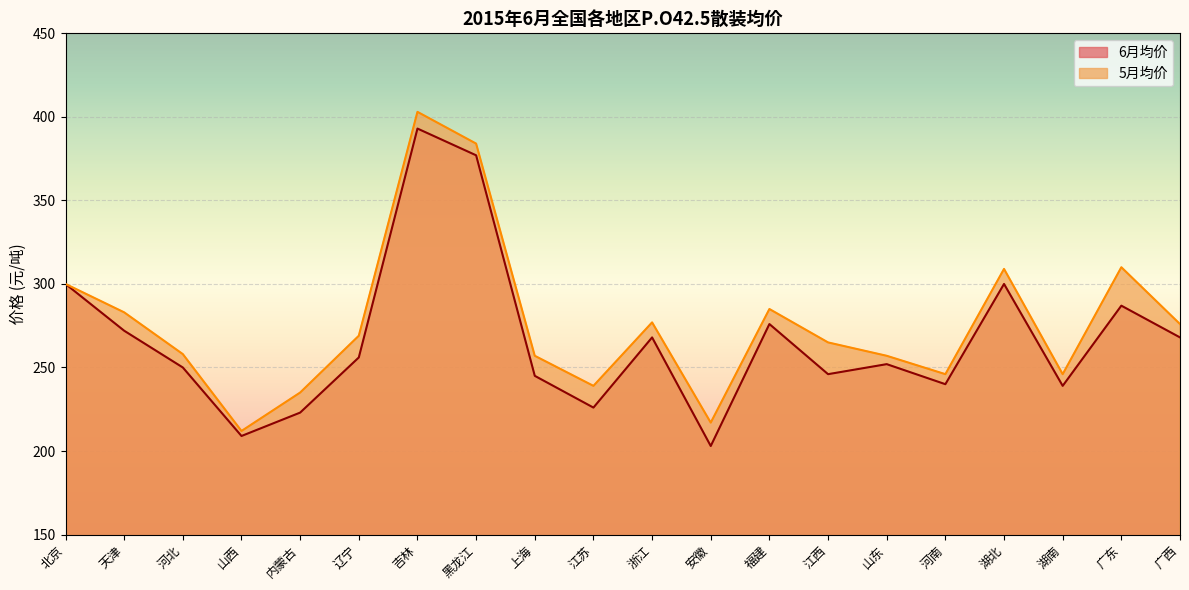

How many lines are shown in the chart?

2